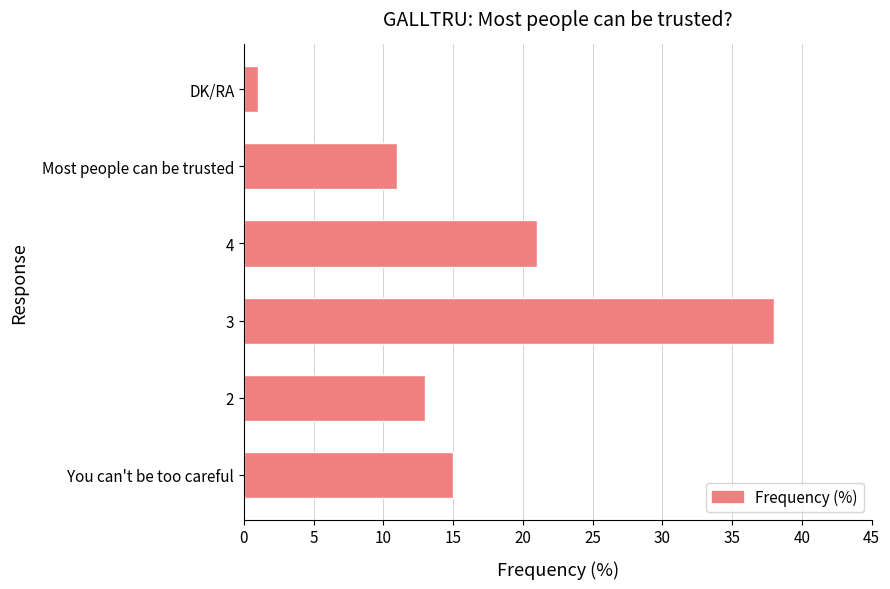

What is the sum of all values?

99